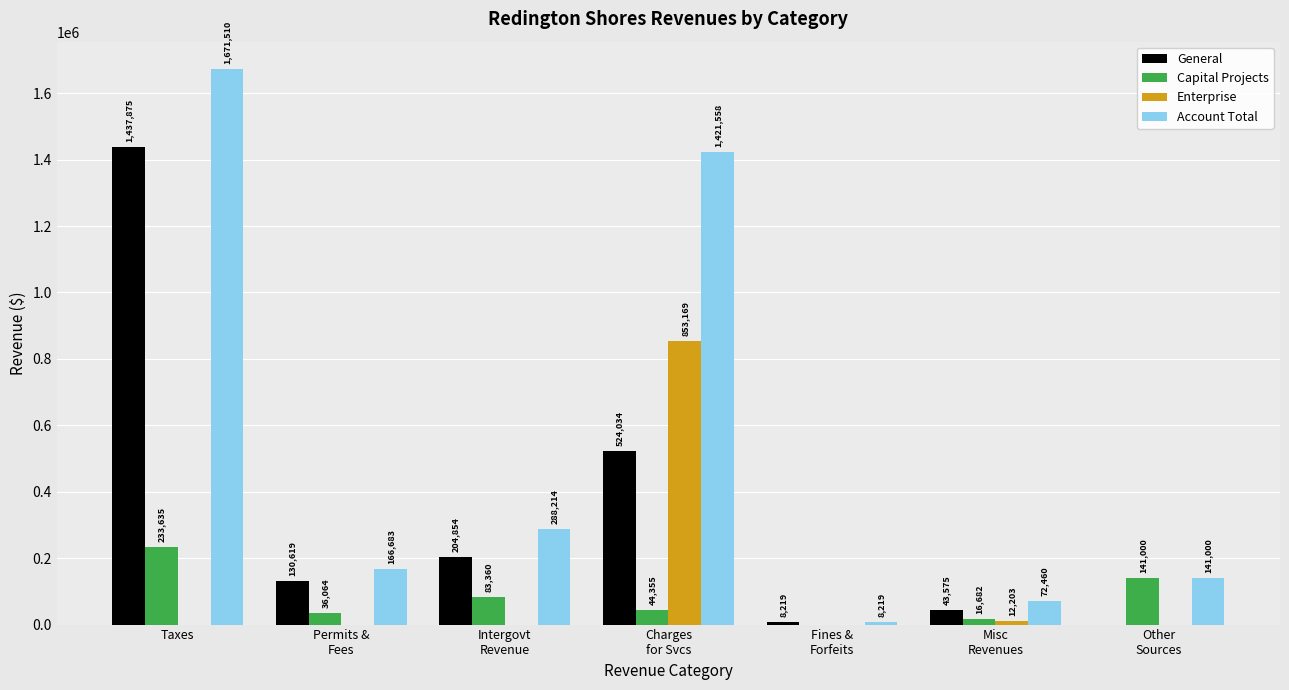

Reading left to right, extract all data points from this chart.

General: 1437875	130619	204854	524034	8219	43575	0
Capital Projects: 233635	36064	83360	44355	0	16682	141000
Enterprise: 0	0	0	853169	0	12203	0
Account Total: 1671510	166683	288214	1421558	8219	72460	141000